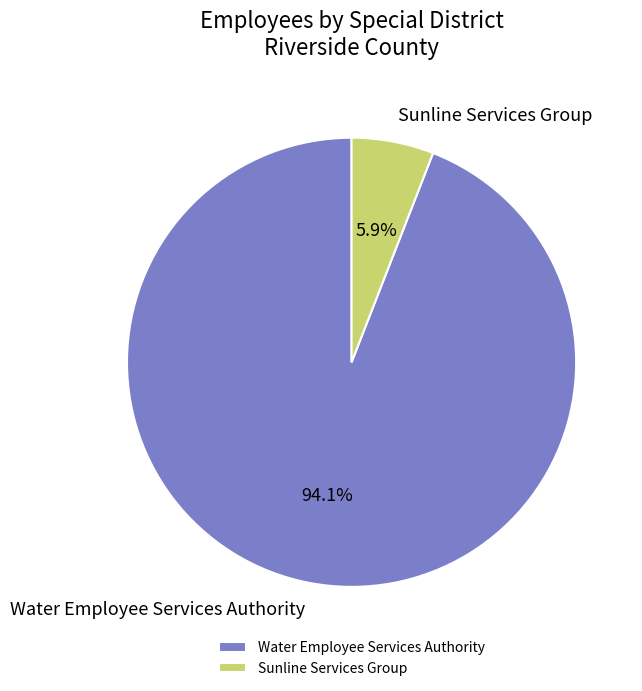

Which has a higher value, Sunline Services Group or Water Employee Services Authority?

Water Employee Services Authority